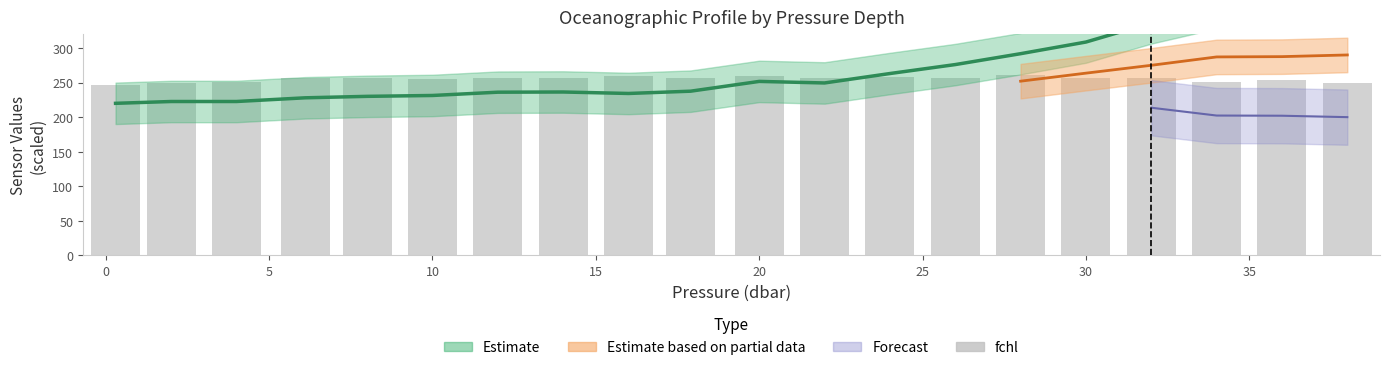

How many bars are there in total?

20